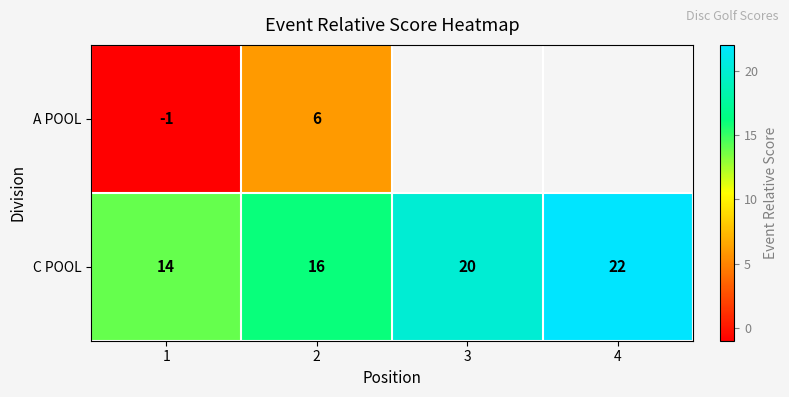

Which label corresponds to the smallest value in the chart?

1